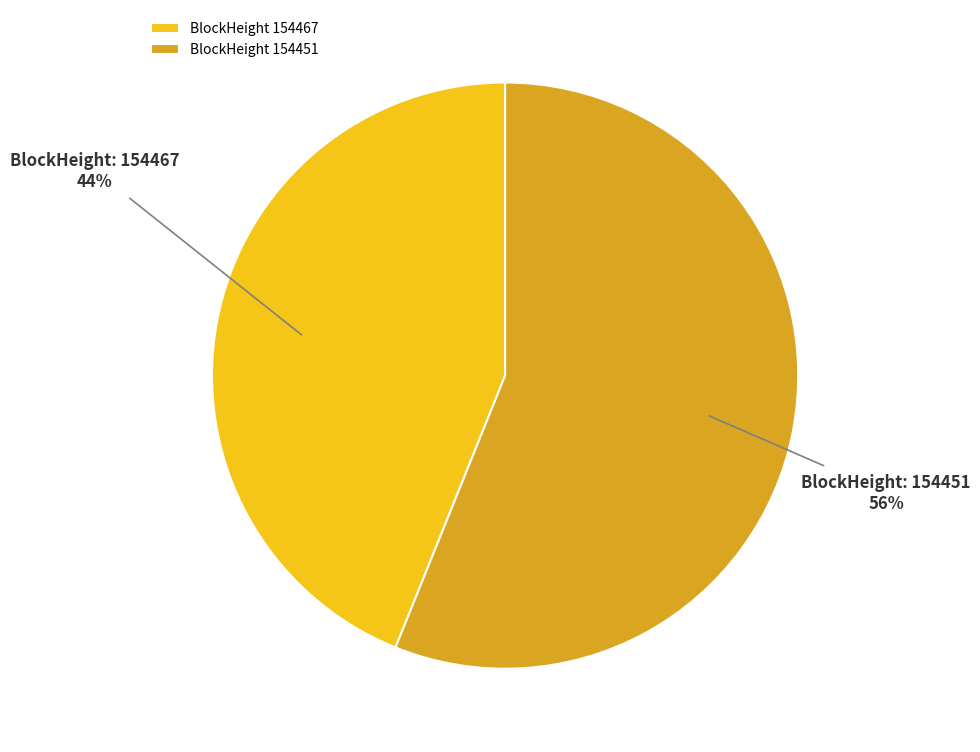

Rank the categories by value from lowest to highest.

BlockHeight 154467, BlockHeight 154451